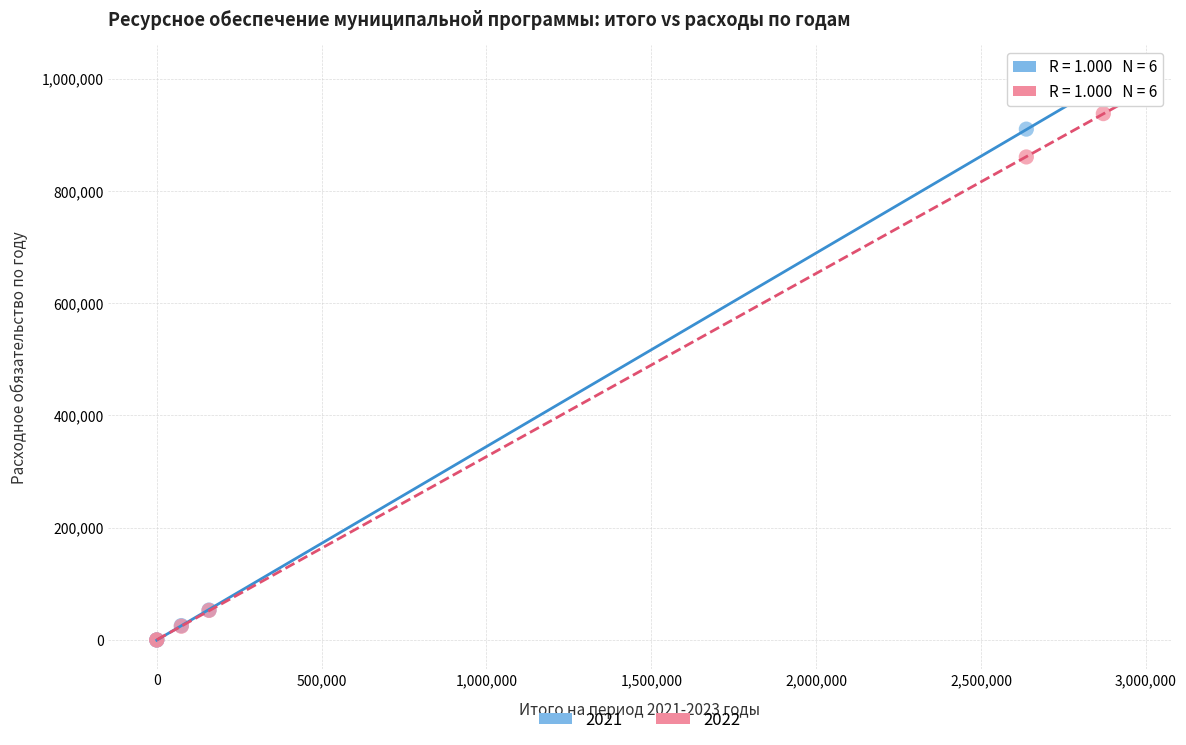

Which series has the widest spread of Y values?

2021